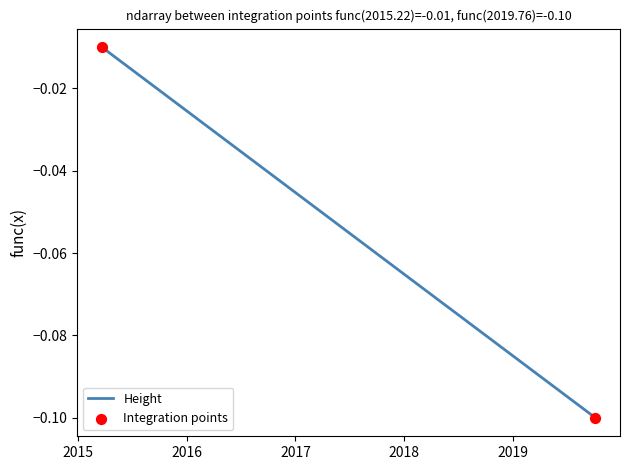

What is the sum of all values?

-0.3